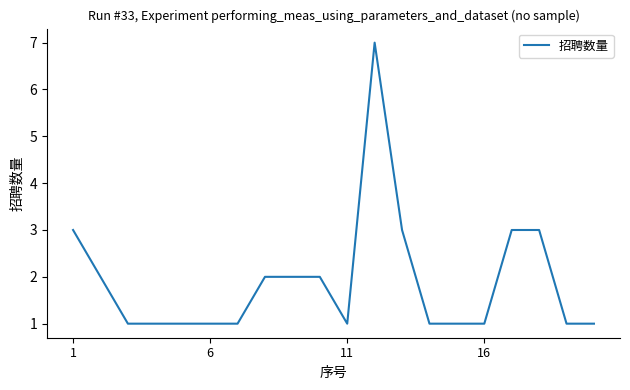

What is the difference between the maximum and minimum values?

6